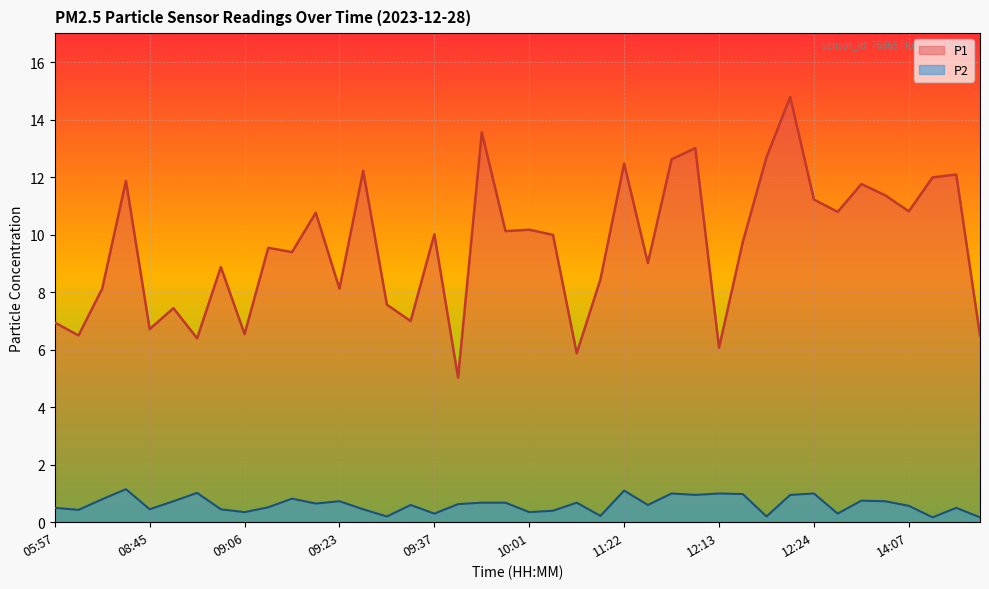

List the labels in order of P2 value, largest first.

08:41, 11:22, 08:54, 12:01, 12:13, 12:24, 12:16, 12:07, 12:21, 09:11, 08:34, 13:55, 08:51, 09:23, 14:01, 09:56, 09:59, 11:04, 09:14, 09:48, 09:34, 11:57, 14:07, 09:09, 05:57, 14:12, 08:45, 08:57, 09:27, 08:31, 10:04, 09:06, 10:01, 09:37, 12:34, 11:07, 09:32, 12:19, 14:10, 14:18